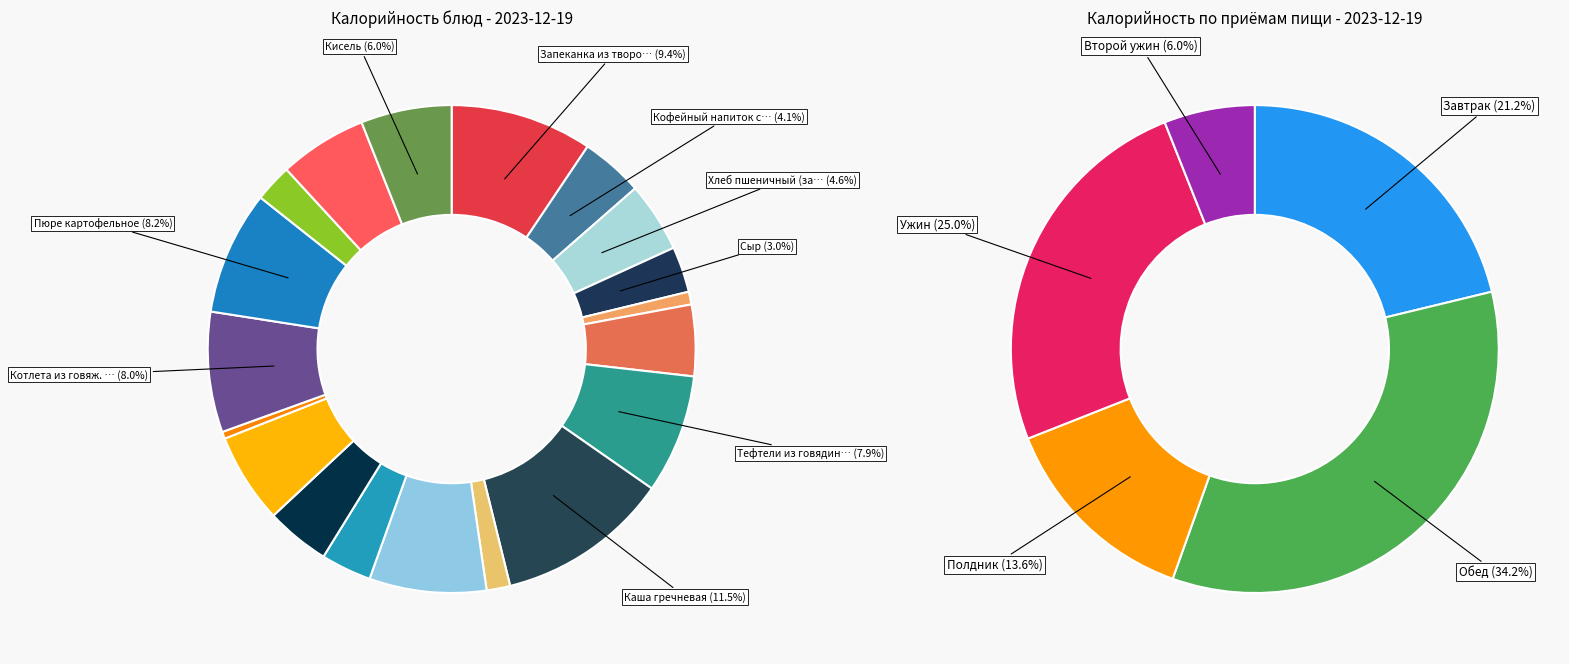

What is the change in value from Кофейный напиток с молоком to Компот из шиповника с/п?

-58.0